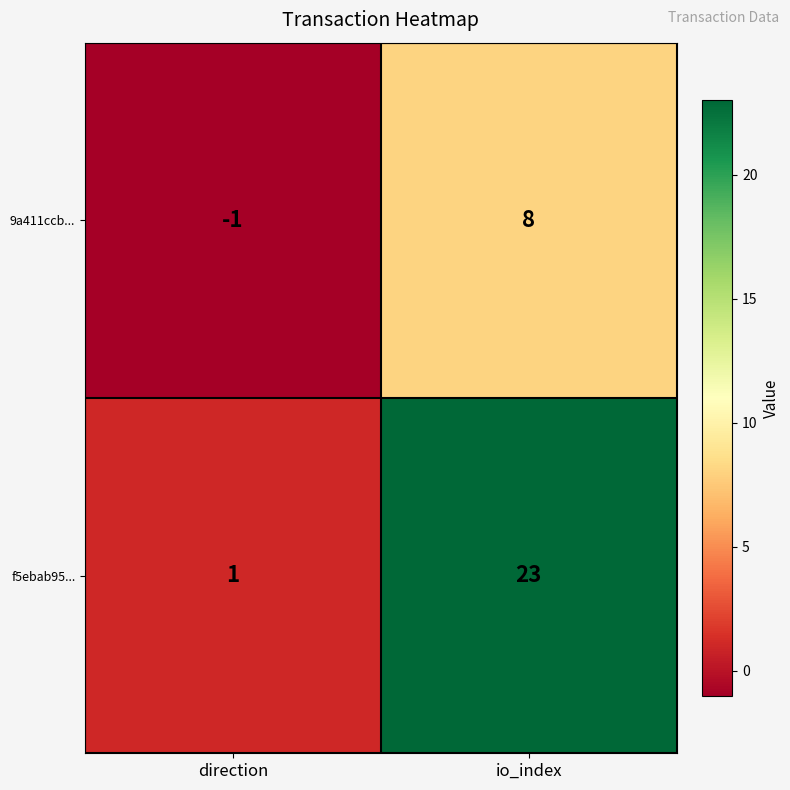

At which category does the chart reach its minimum across all series?

direction